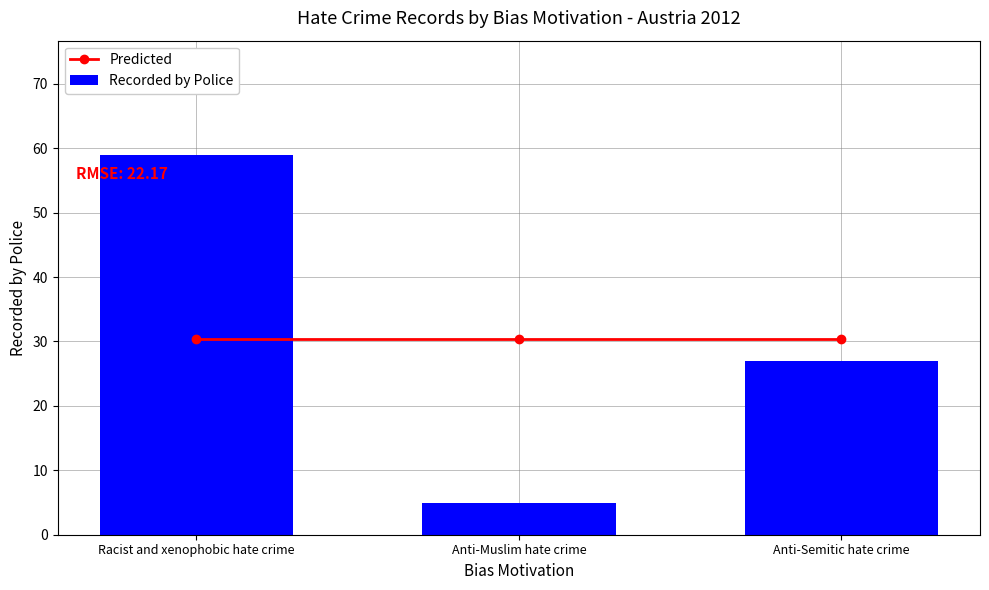

Which category has the highest value across all series?

Racist and xenophobic hate crime